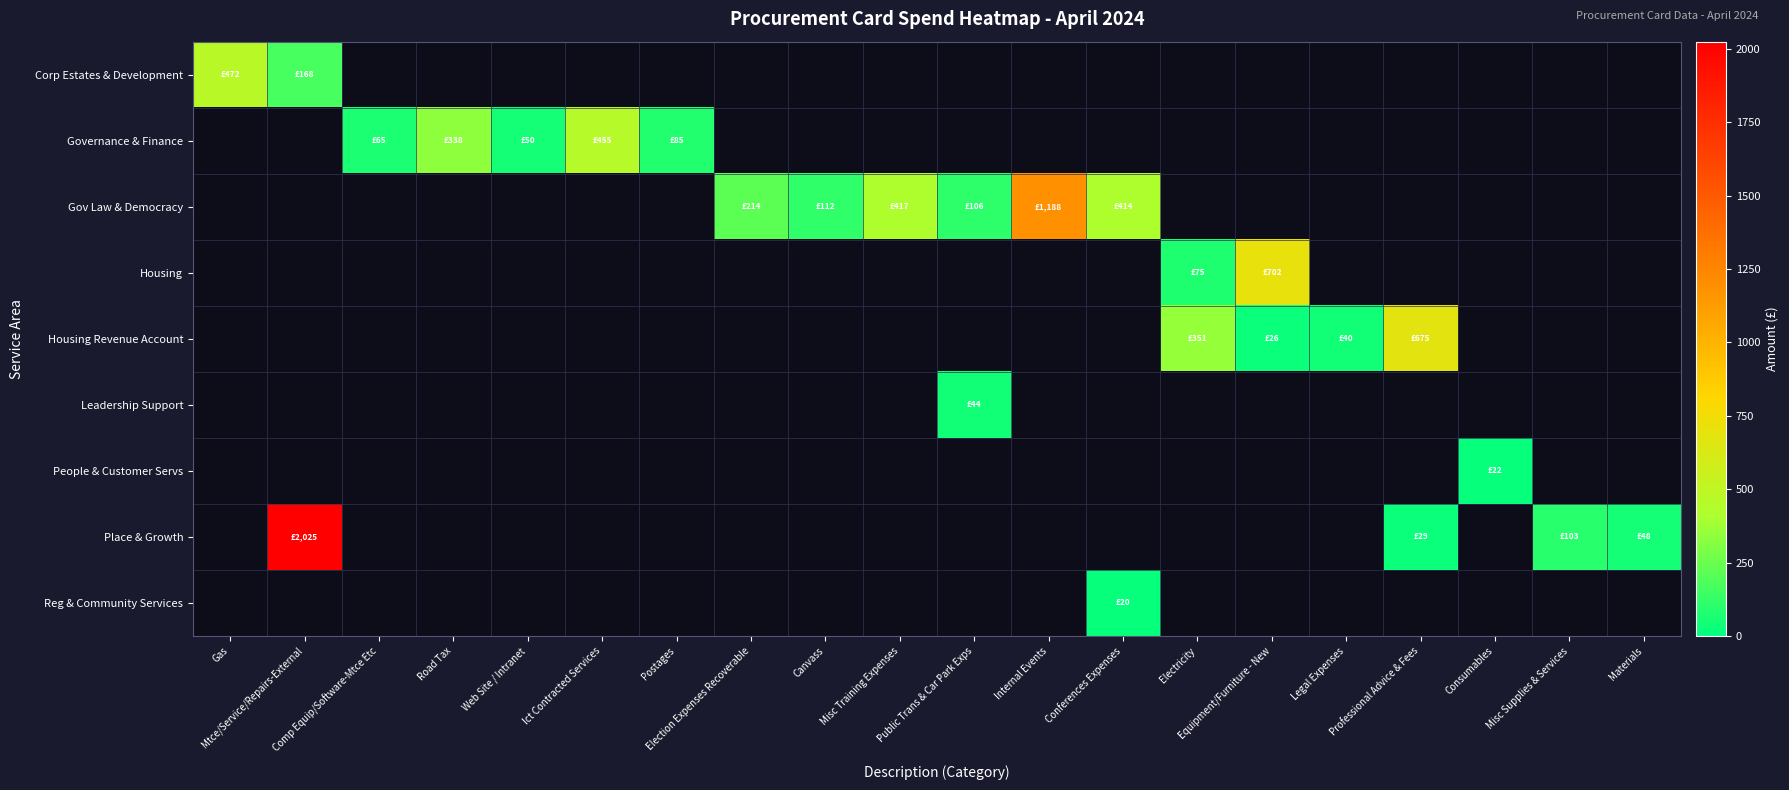

What is the maximum value shown in the chart?

2025.0